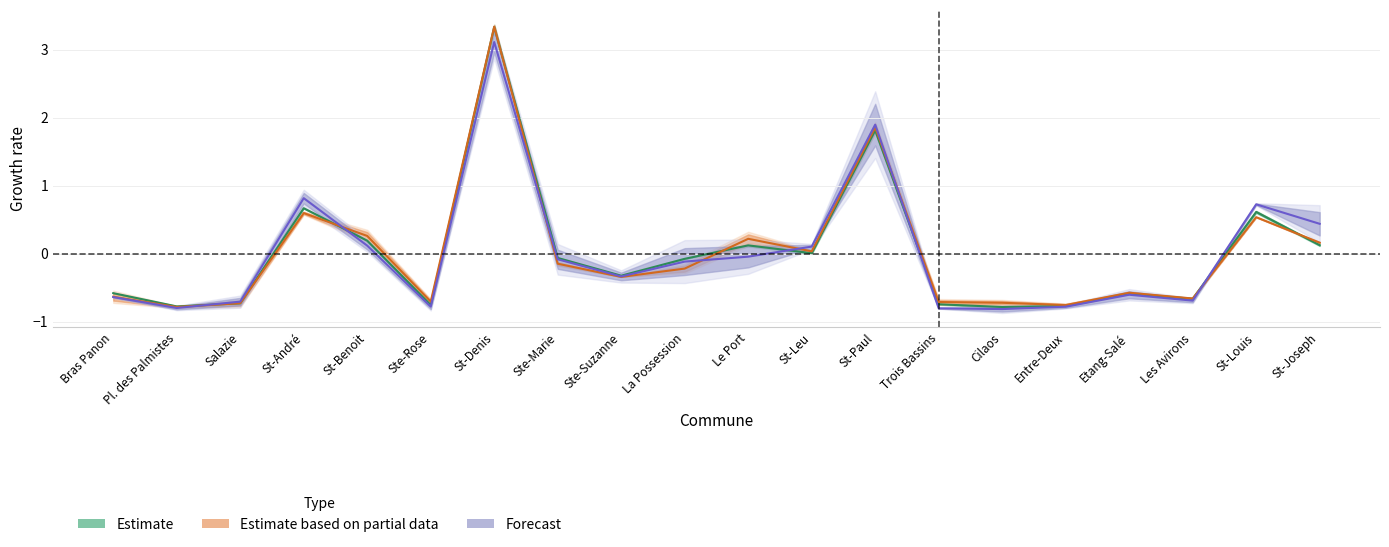

What is the difference between the Estimate based on partial data values at Ste-Marie and St-Denis?

3.5